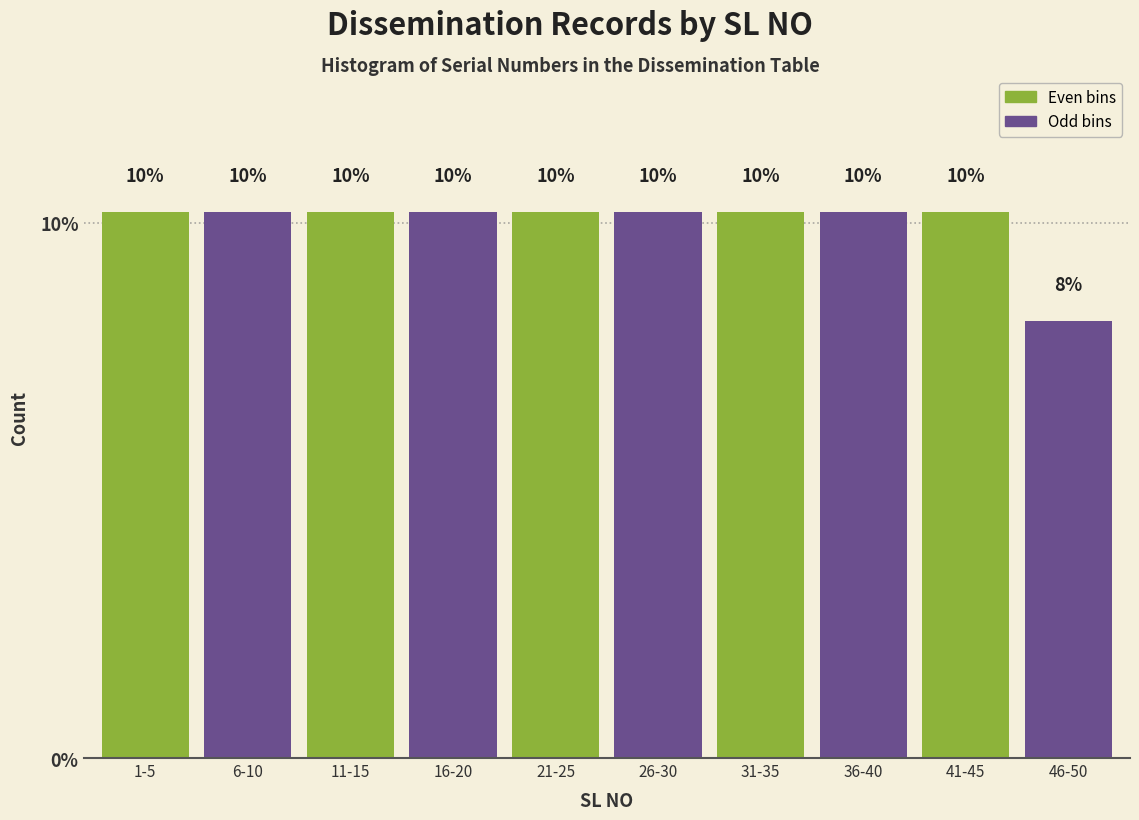

Does the chart contain any negative values?

No